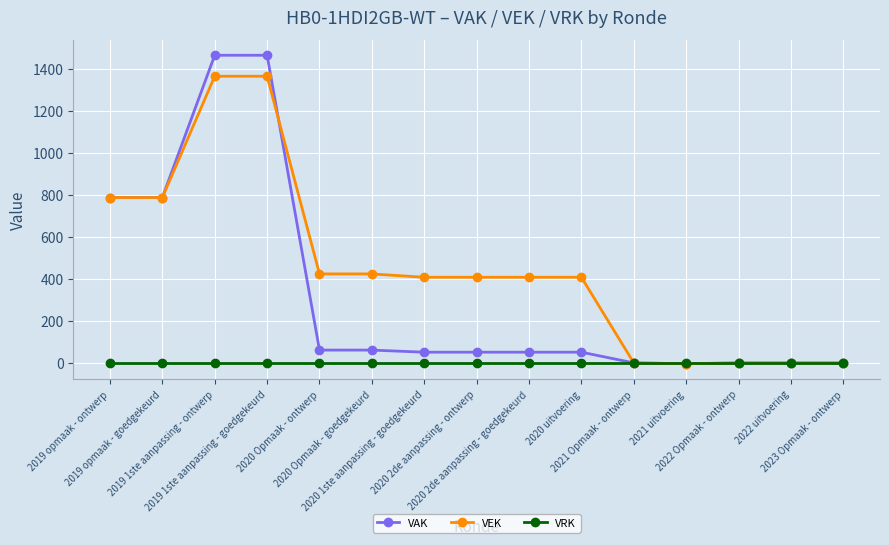

What is the label of the 13th point from the left?

2022 Opmaak - ontwerp